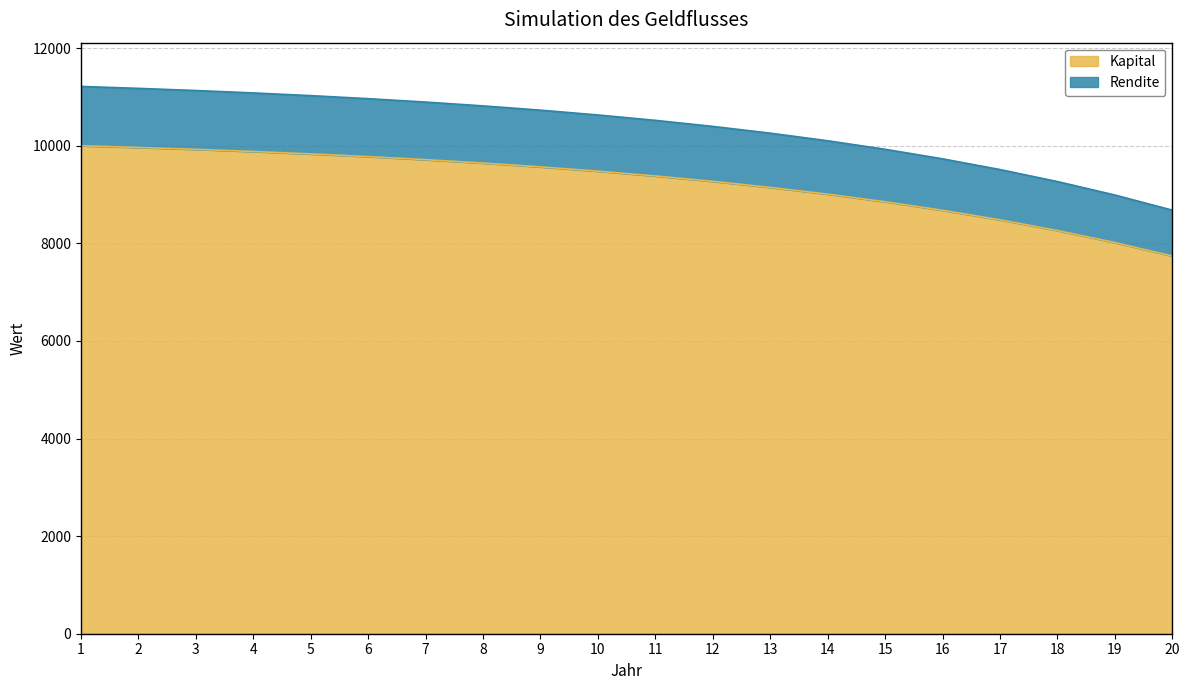

What is the maximum value for Kapital?

10000.0